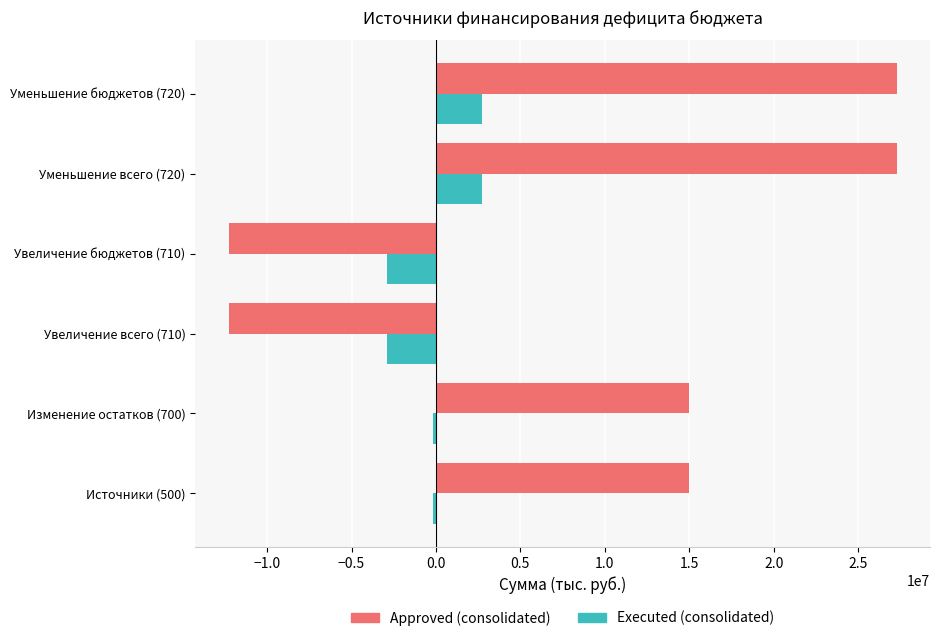

Is the value of Approved (consolidated) at Уменьшение всего (720) greater than the value of Executed (consolidated) at Уменьшение бюджетов (720)?

Yes